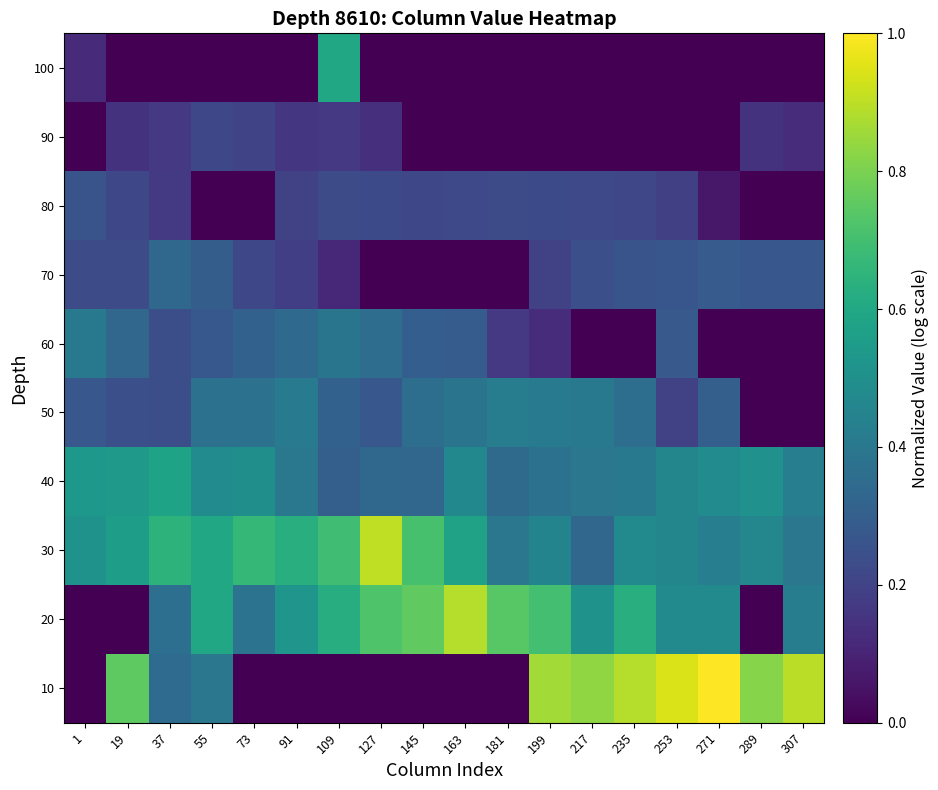

Which series has the largest range (max minus min)?

10